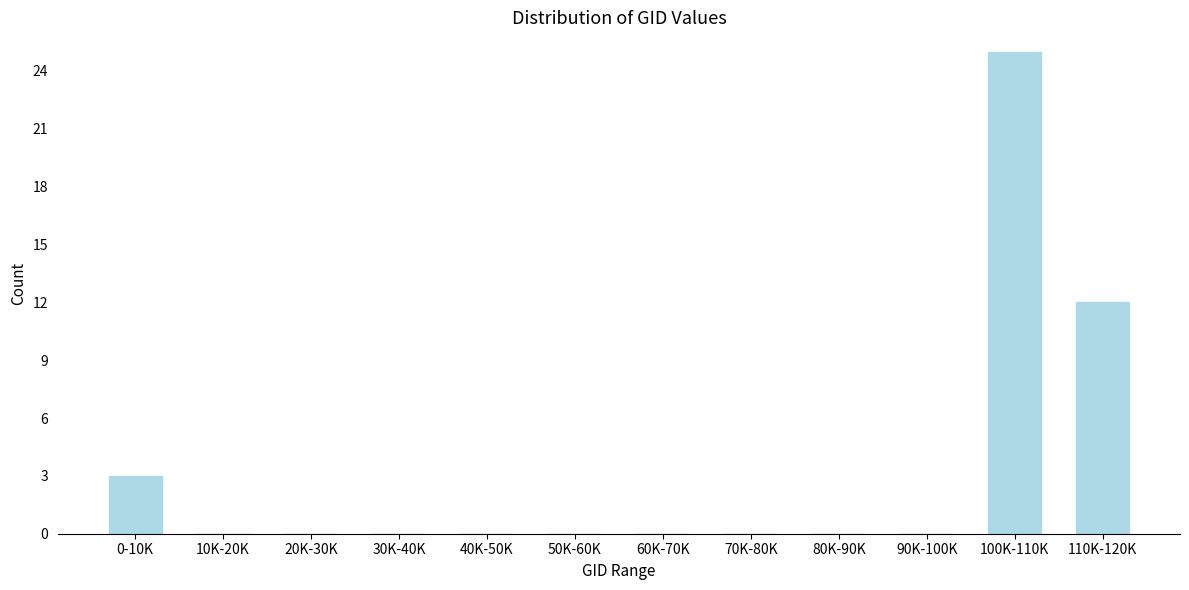

Reading left to right, transcribe all the data shown in this chart.

0-10K=3	10K-20K=0	20K-30K=0	30K-40K=0	40K-50K=0	50K-60K=0	60K-70K=0	70K-80K=0	80K-90K=0	90K-100K=0	100K-110K=25	110K-120K=12